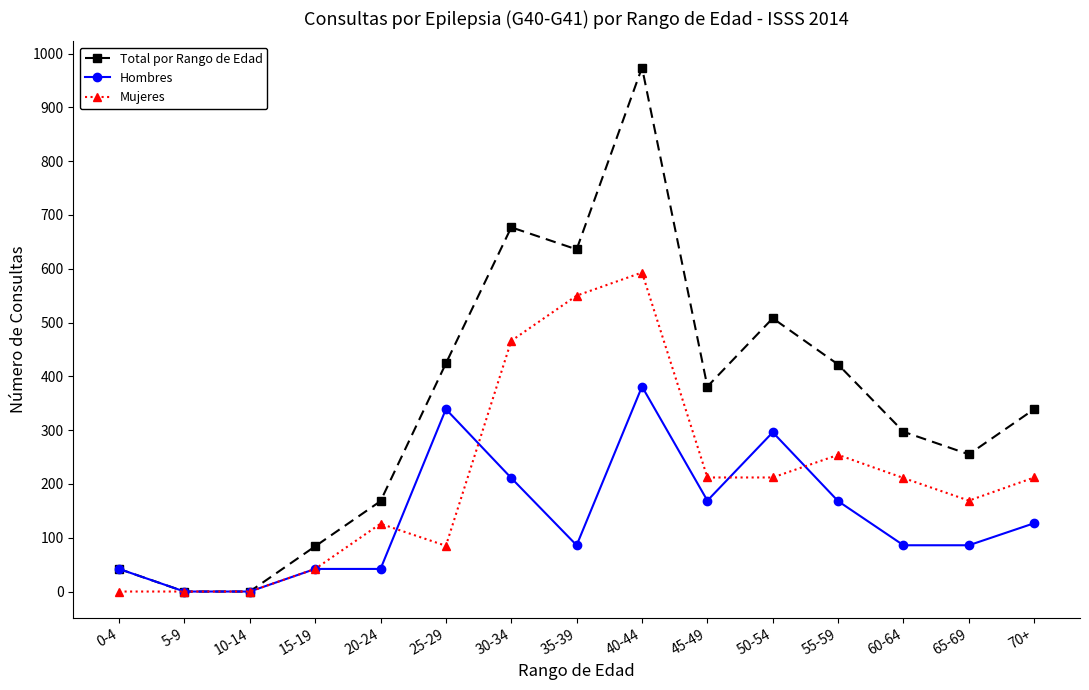

Where does the Hombres series first go above 86?

25-29